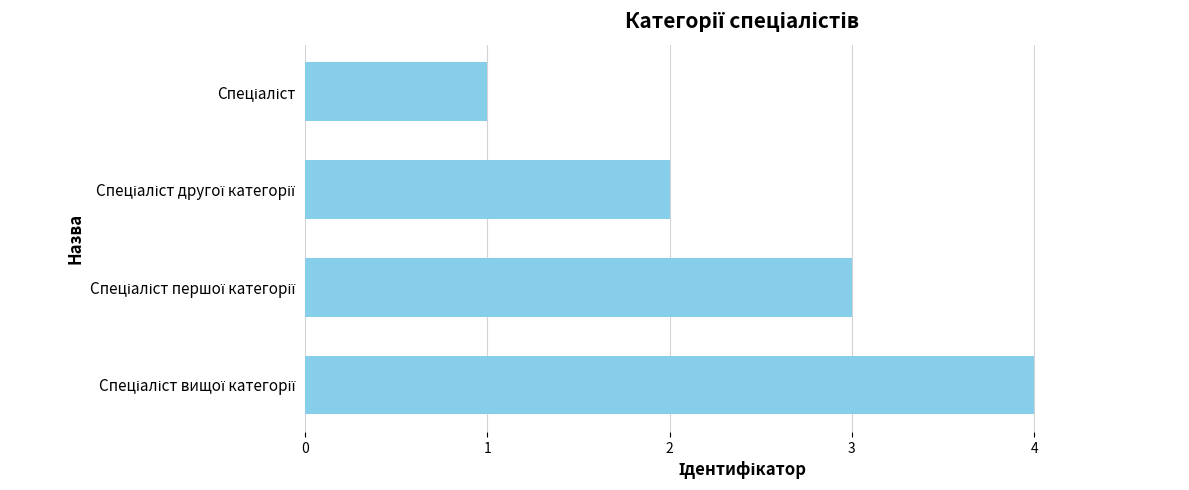

Are the bars horizontal?

Yes